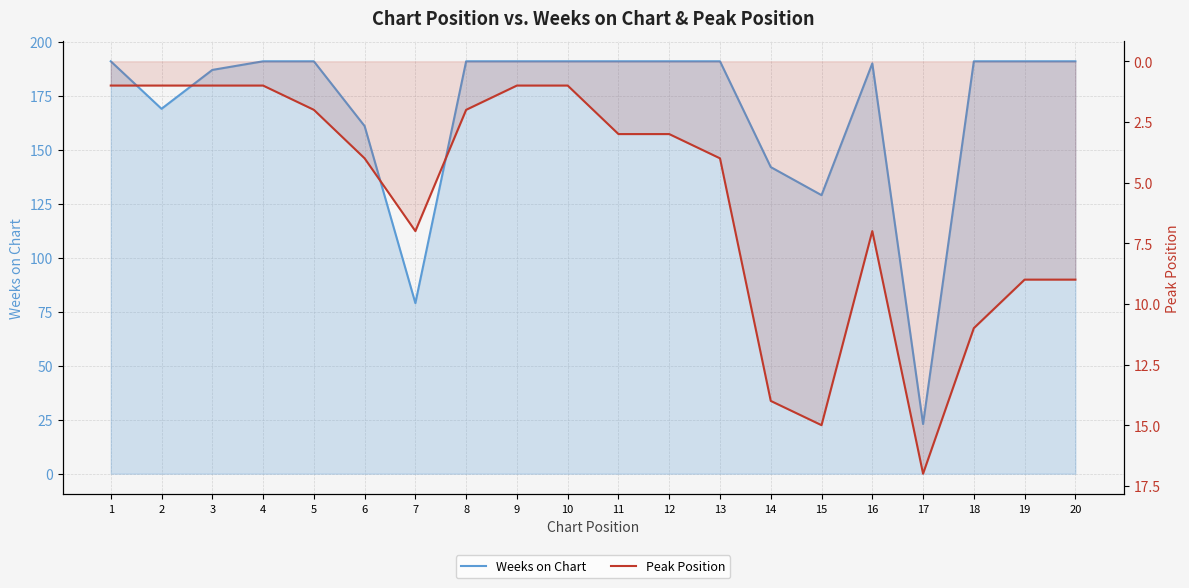

Rank the series by their average value, from lowest to highest.

Peak Position, Weeks on Chart